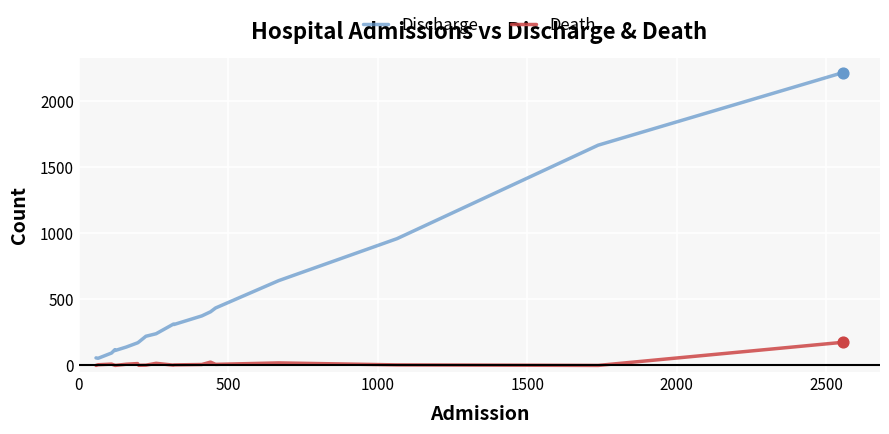

At how many categories does at least one series exceed 1780?

1